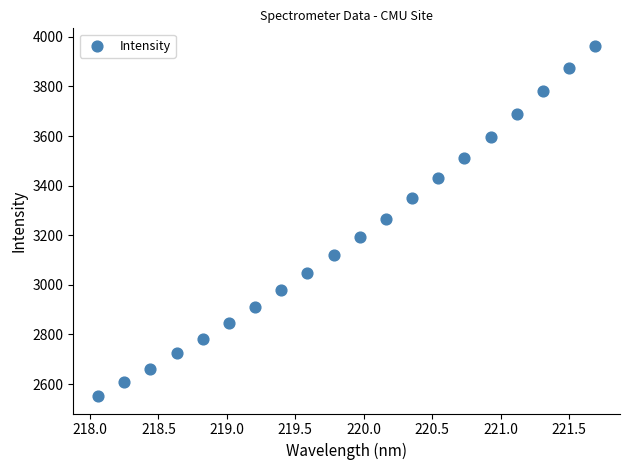

What is the range of Y values (max minus min)?

1412.1